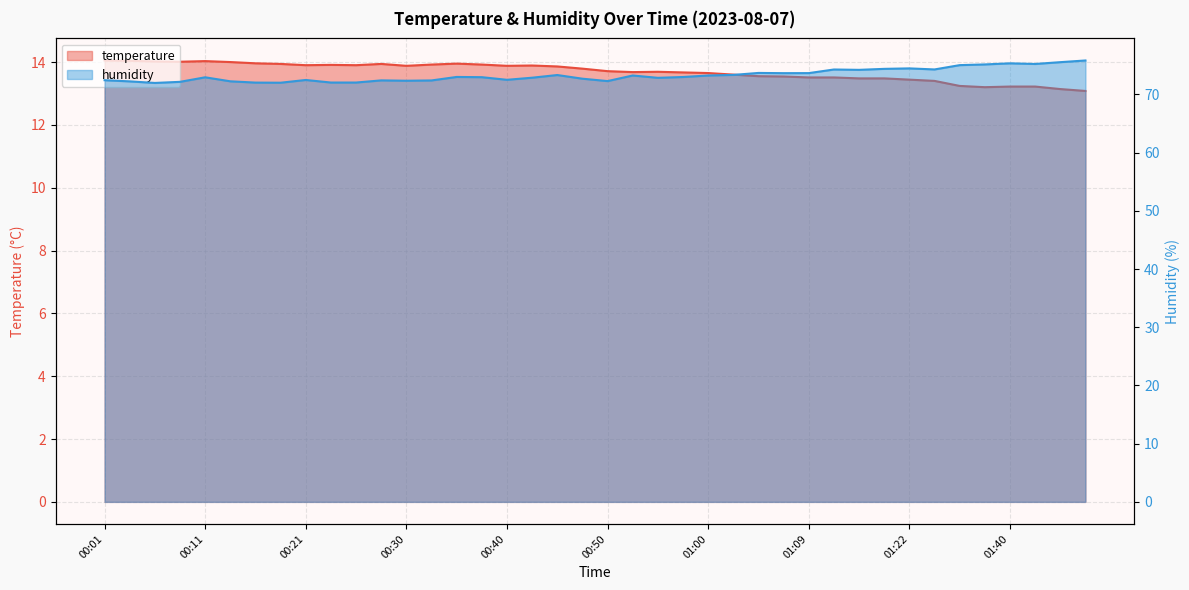

True or false: humidity and temperature intersect in this chart.

False